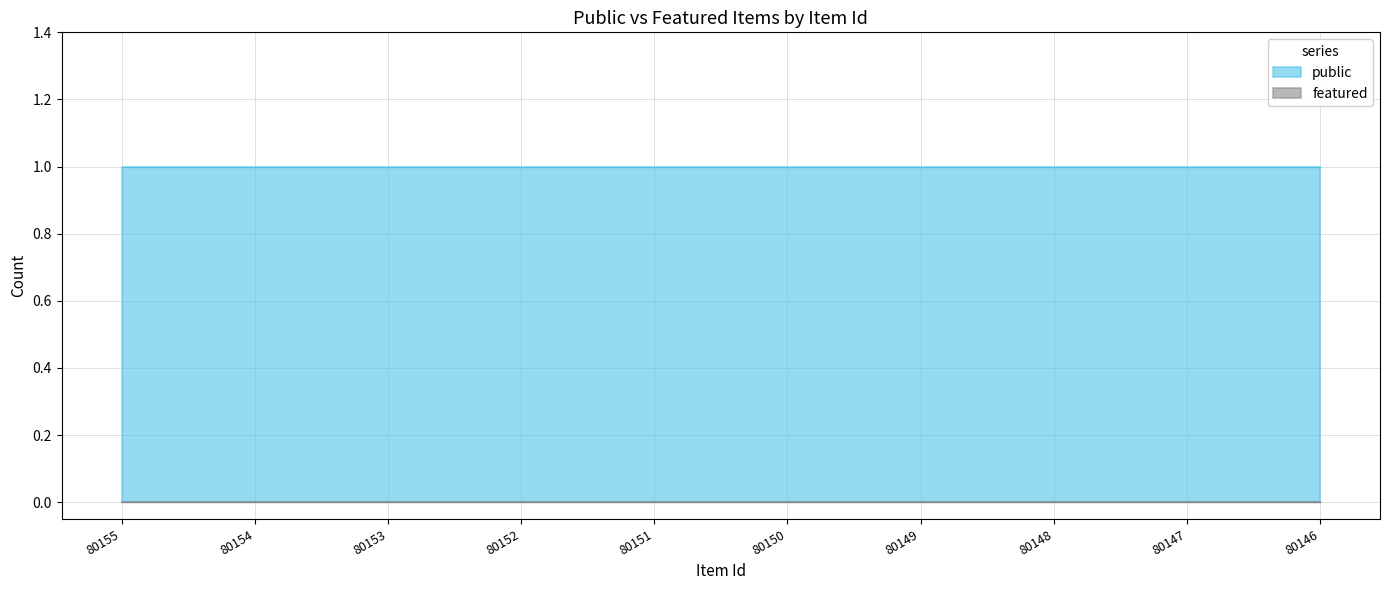

Rank the categories by public value from lowest to highest.

80155, 80154, 80153, 80152, 80151, 80150, 80149, 80148, 80147, 80146